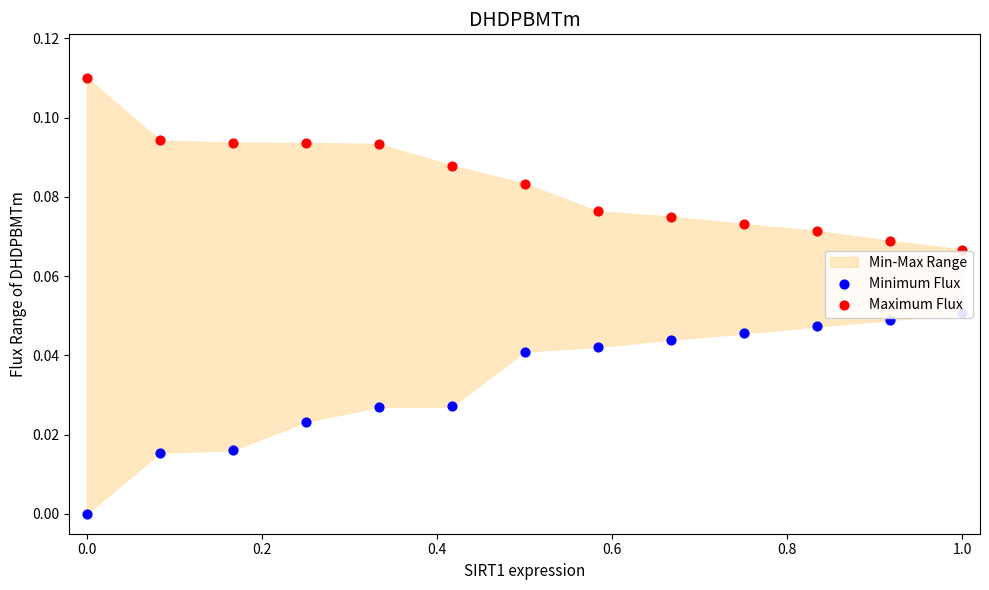

Which series has the largest total across all categories?

Maximum Flux